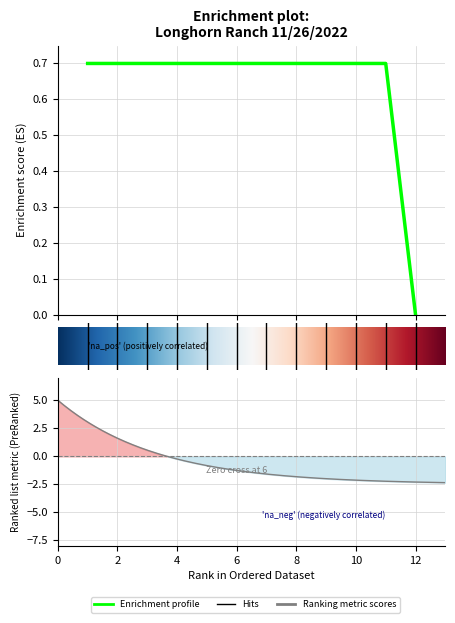

Is it true that the value at 10 is 0.7?

True